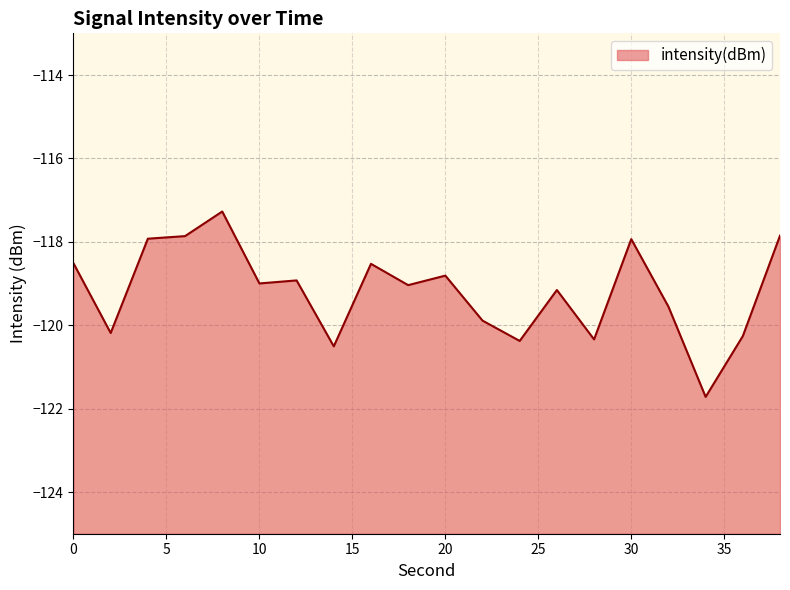

Which has a higher value, 14 or 18?

18